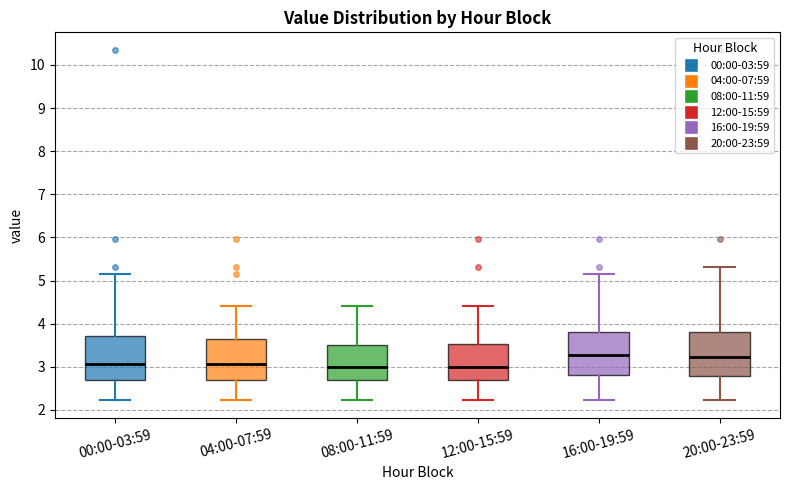

Reading left to right, transcribe this box plot: for each box, give where its median line is, the range the box spans, and where its two whiskers end, as read against the y-axis. The values are not printed on the chart, so give them approximately, as read against the axis.

00:00-03:59: median 3.1, box 2.7 to 3.7, whiskers 2.2 to 5.2
04:00-07:59: median 3.1, box 2.7 to 3.7, whiskers 2.2 to 4.4
08:00-11:59: median 3.0, box 2.7 to 3.5, whiskers 2.2 to 4.4
12:00-15:59: median 3.0, box 2.7 to 3.5, whiskers 2.2 to 4.4
16:00-19:59: median 3.3, box 2.8 to 3.8, whiskers 2.2 to 5.2
20:00-23:59: median 3.2, box 2.8 to 3.8, whiskers 2.2 to 5.3